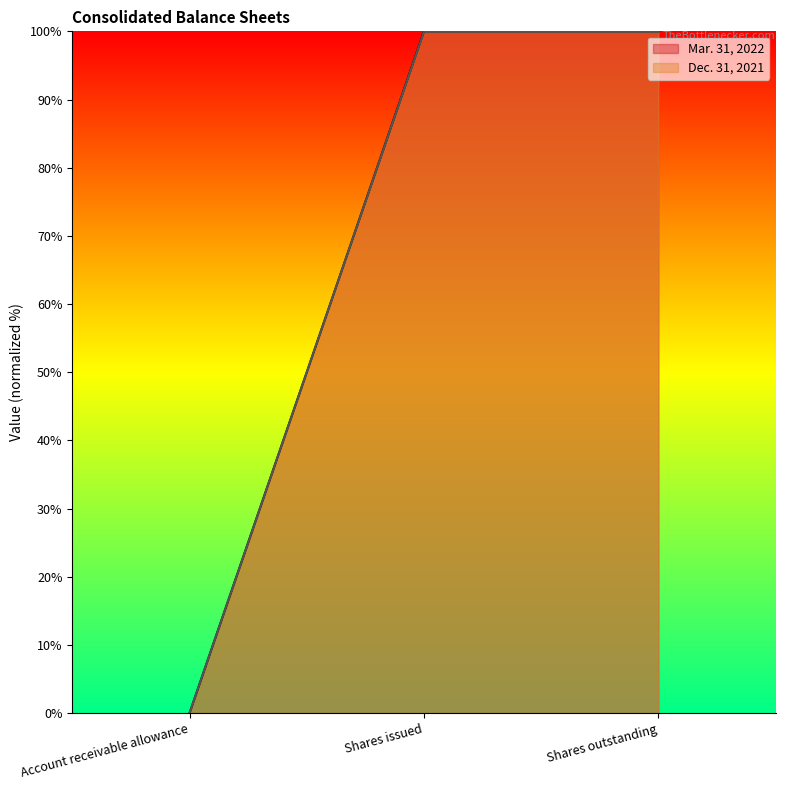

How many lines are shown in the chart?

2